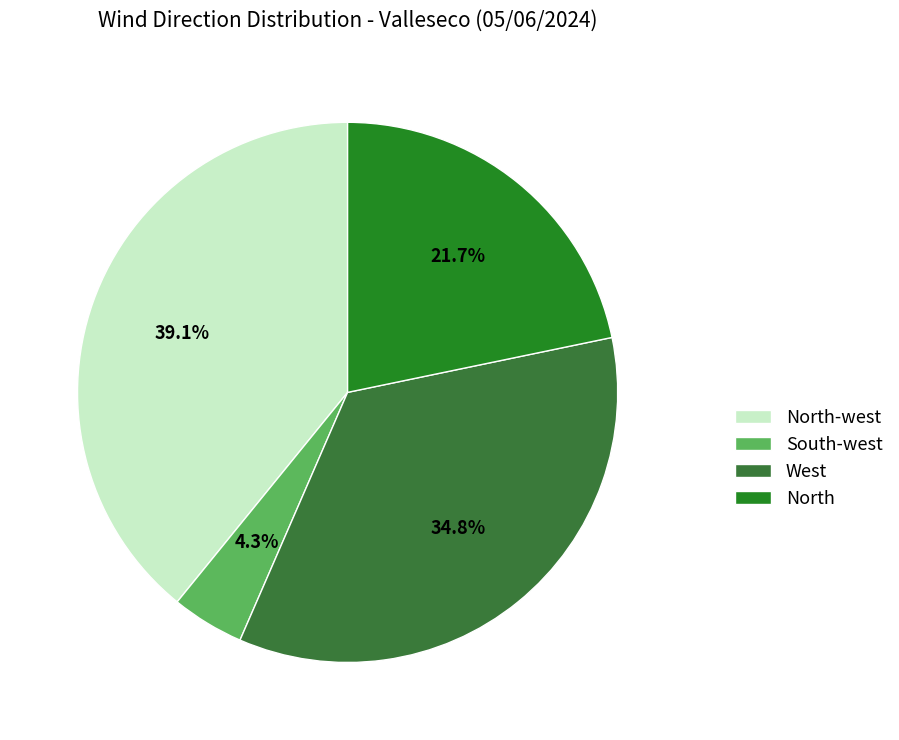

What is the change in value from North-west to North?

-4